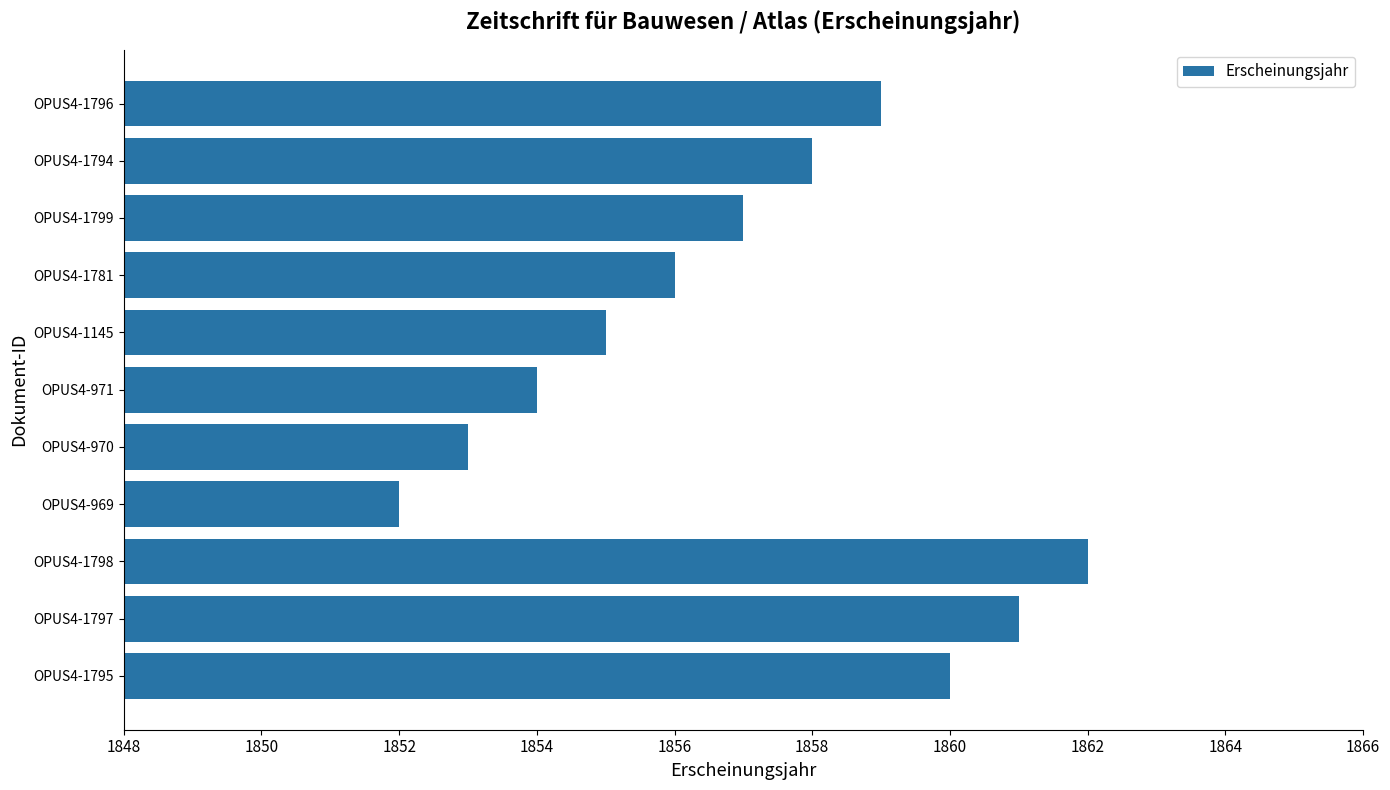

Count the values in the range 1854 to 1860.

7